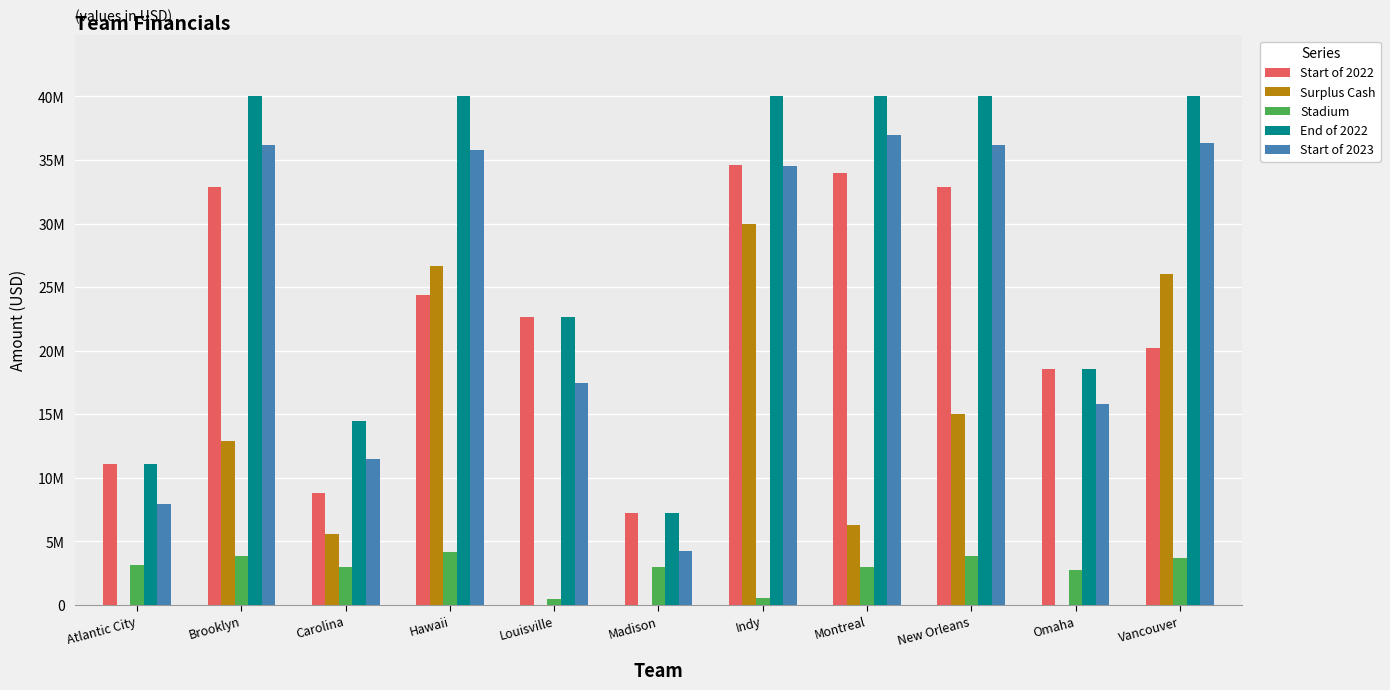

The value of Start of 2022 at New Orleans is 32850000. True or false?

True